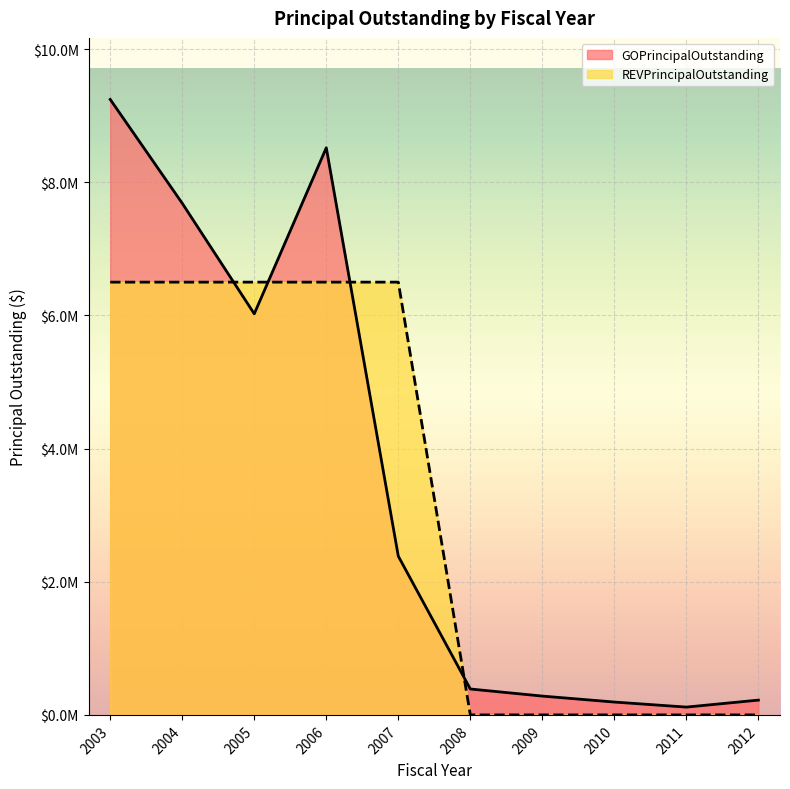

True or false: REVPrincipalOutstanding and GOPrincipalOutstanding cross at least once.

True